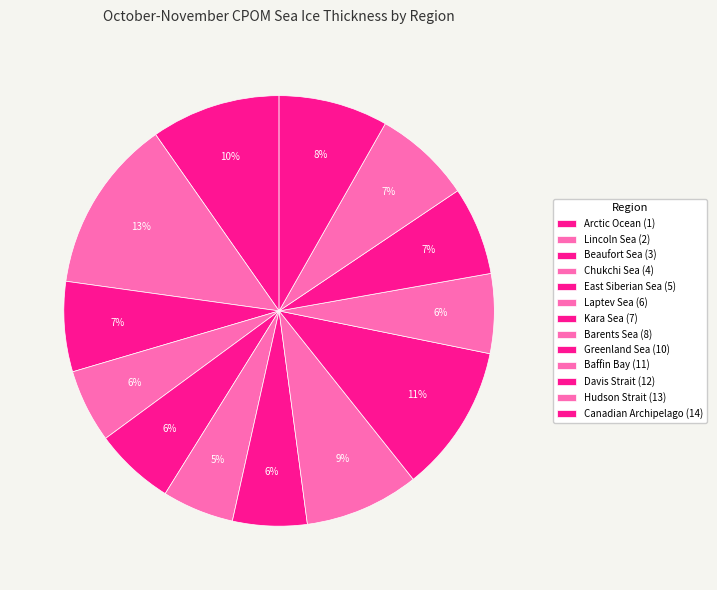

To the nearest percent, what is the difference between the Canadian Archipelago (14) and Laptev Sea (6) slice percentages?

3%